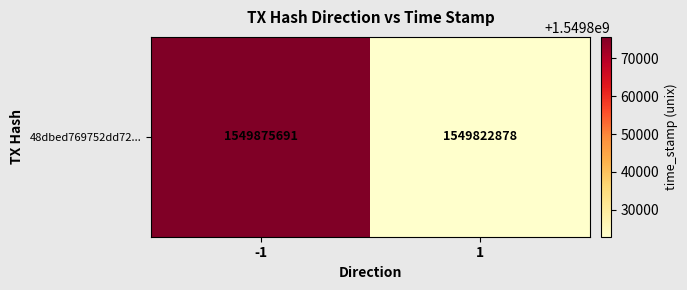

What is the sum of all values?

3099698569